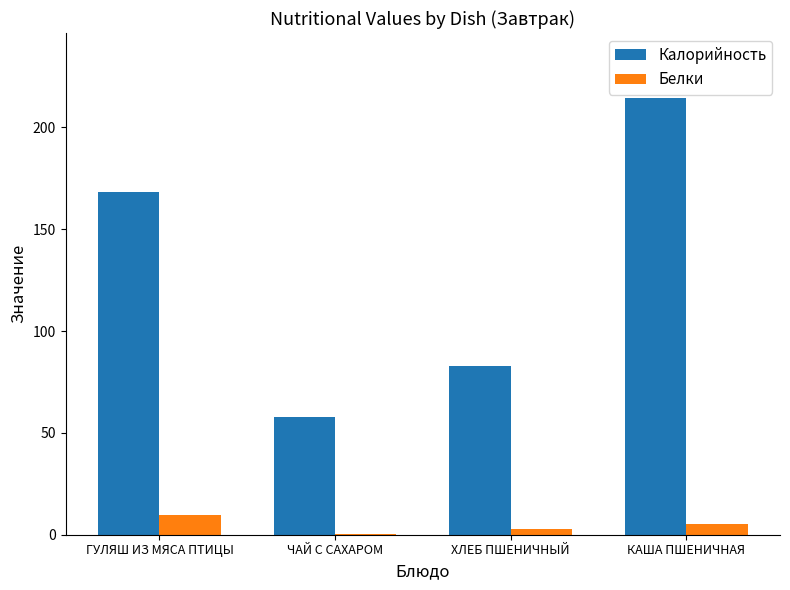

Which series has the largest range (max minus min)?

Калорийность